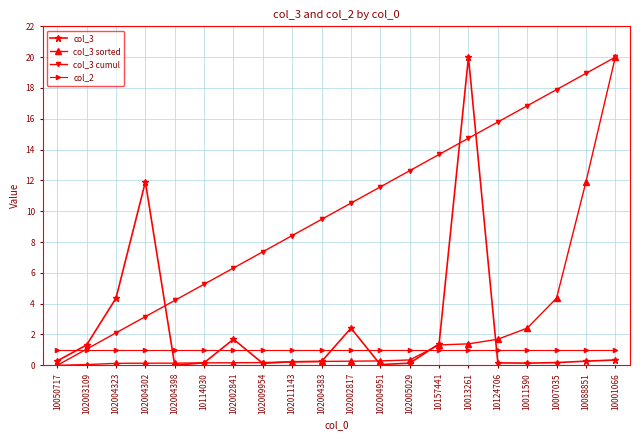

Count the number of categories in the chart.

20